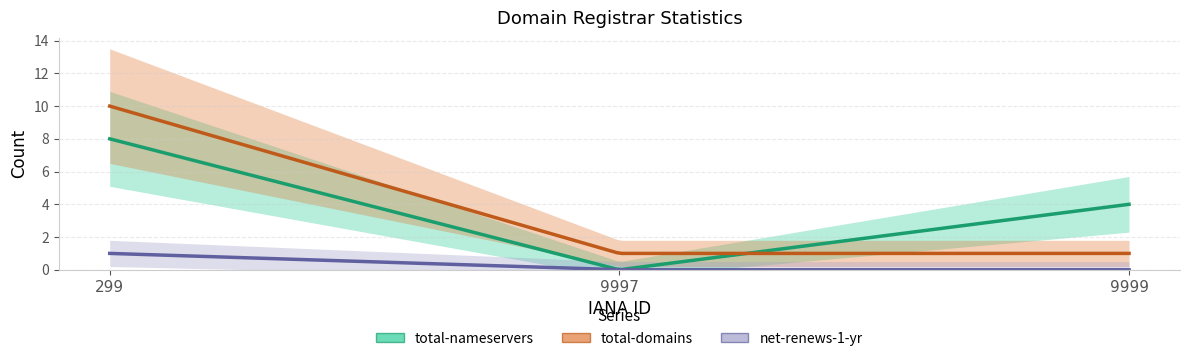

Reading right to left, list all the values displayed in this chart.

total-nameservers: 9999=4	9997=0	299=8
total-domains: 9999=1	9997=1	299=10
net-renews-1-yr: 9999=0	9997=0	299=1